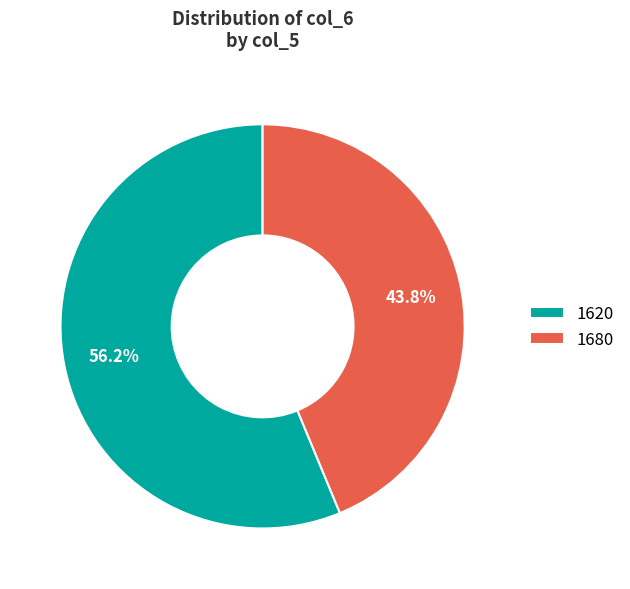

Which category has the biggest portion of the pie?

1620